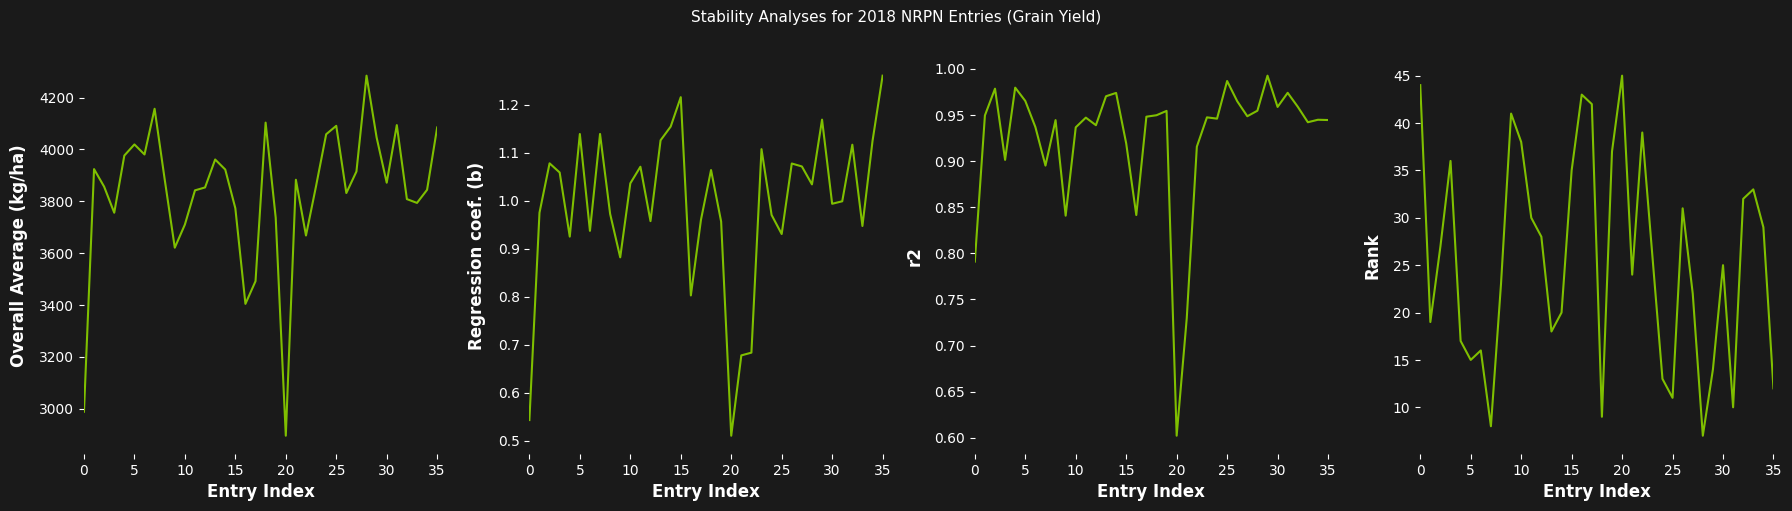

The Overall Average (kg/ha) series shows 3961.2 at 13. True or false?

True